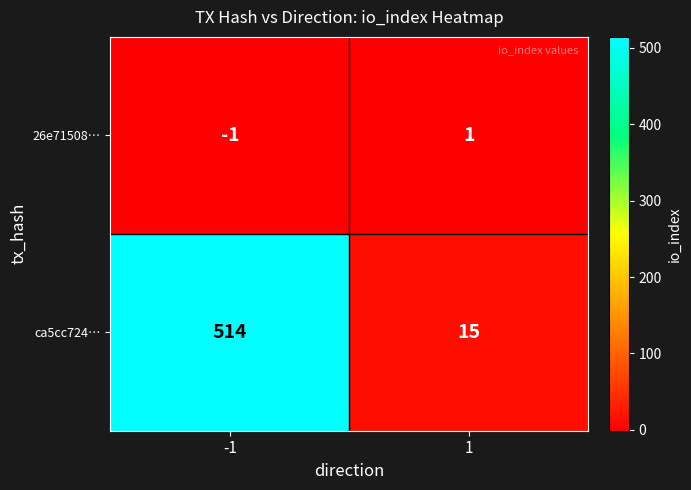

What value does the ca5cc724… series have at -1?

514